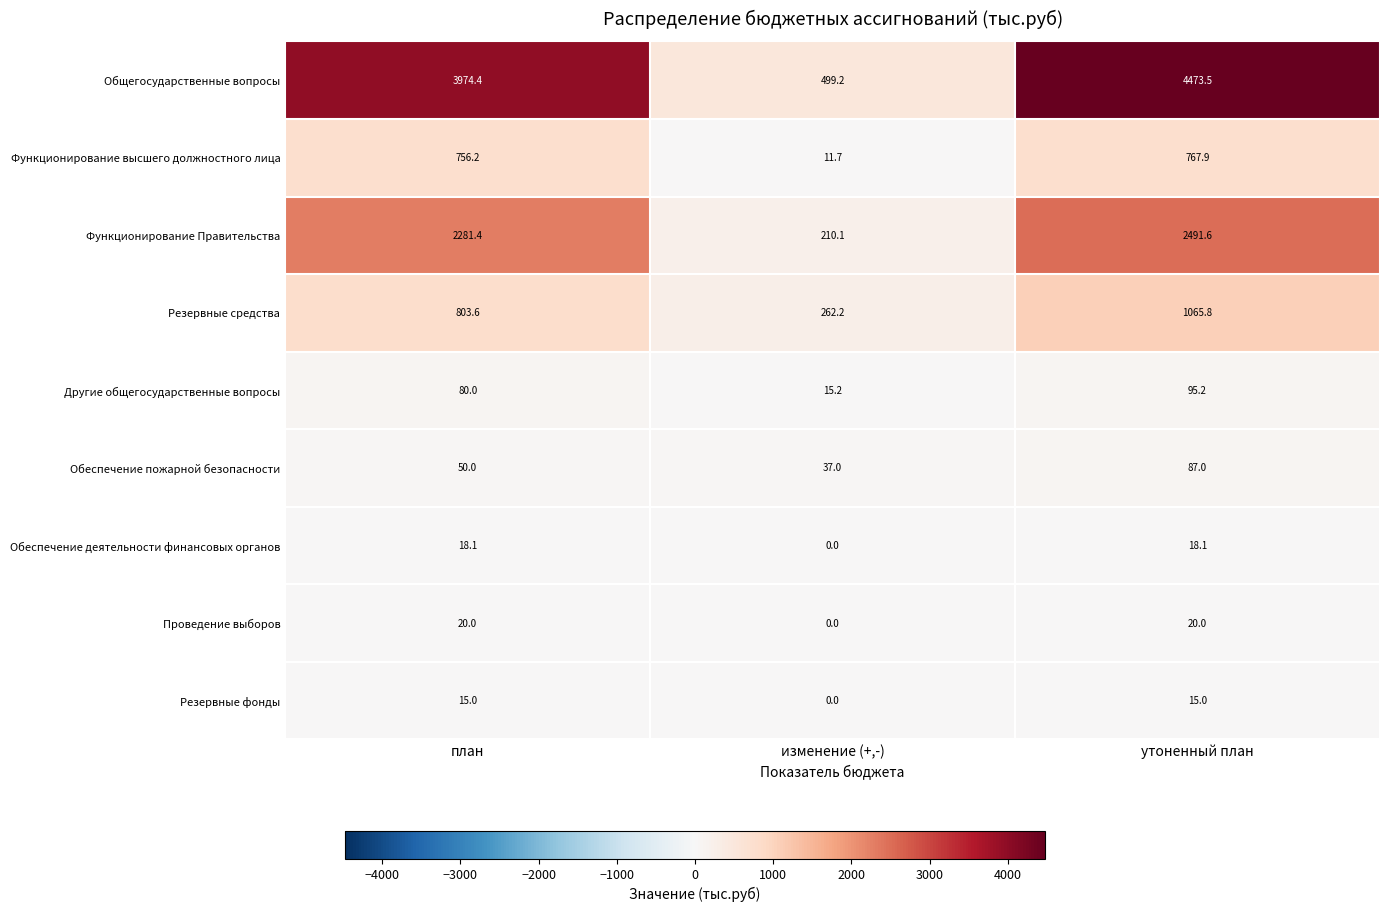

At how many categories does at least one series exceed 3720?

2